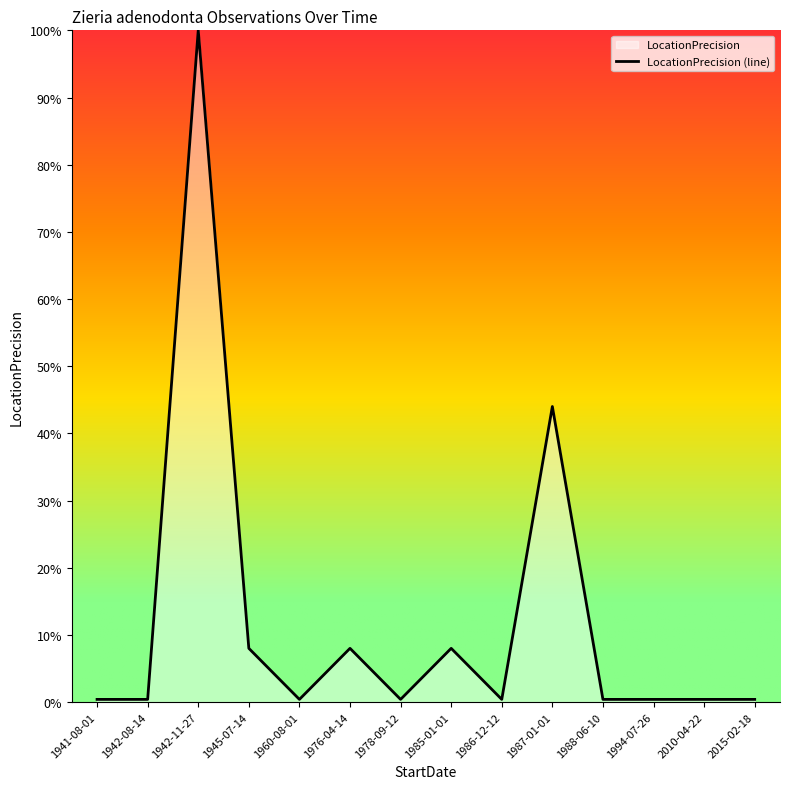

Reading left to right, what are all the values shown in this chart?

1941-08-01=0.0	1942-08-14=0.0	1942-11-27=1.0	1945-07-14=0.1	1960-08-01=0.0	1976-04-14=0.1	1978-09-12=0.0	1985-01-01=0.1	1986-12-12=0.0	1987-01-01=0.4	1988-06-10=0.0	1994-07-26=0.0	2010-04-22=0.0	2015-02-18=0.0